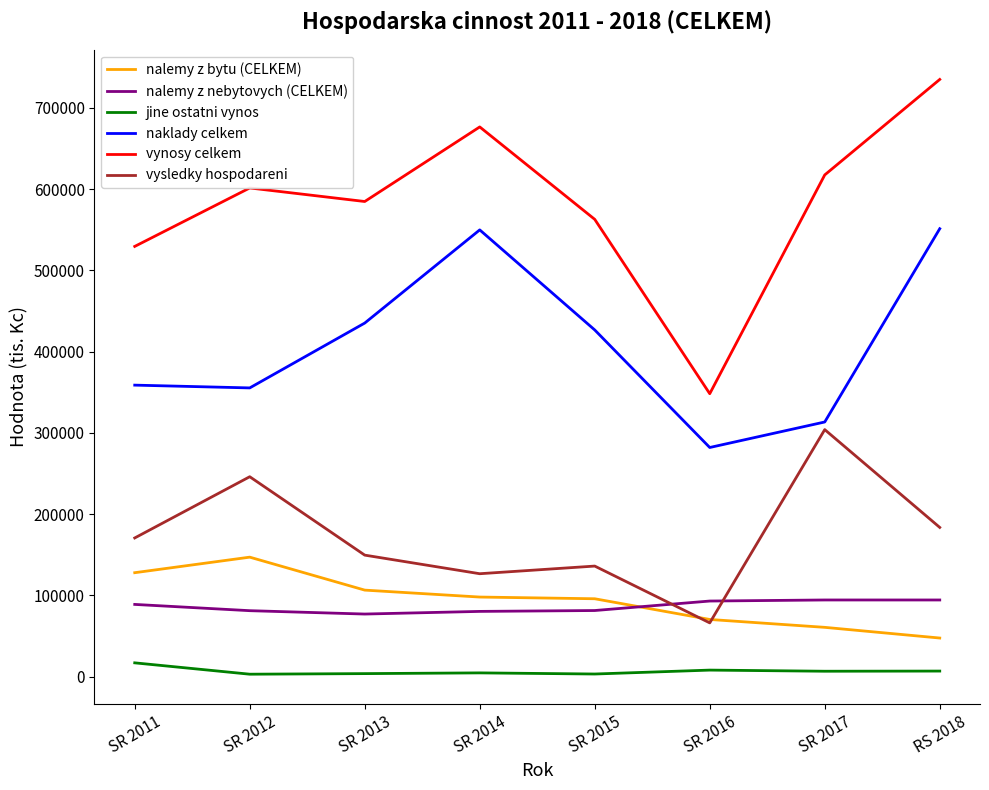

How many lines are shown in the chart?

6